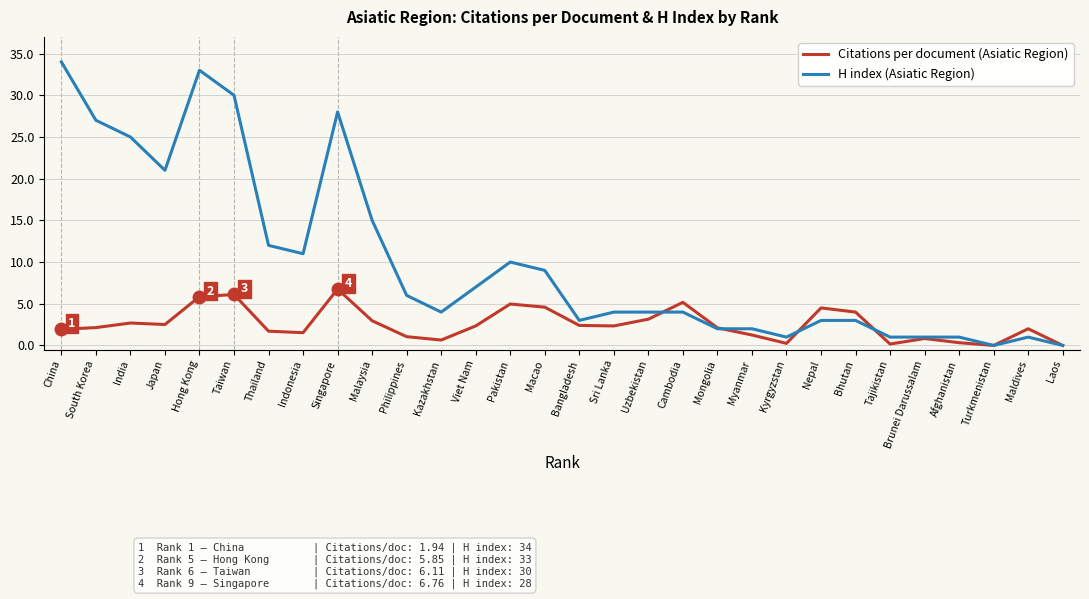

What is the greatest value displayed?

34.0